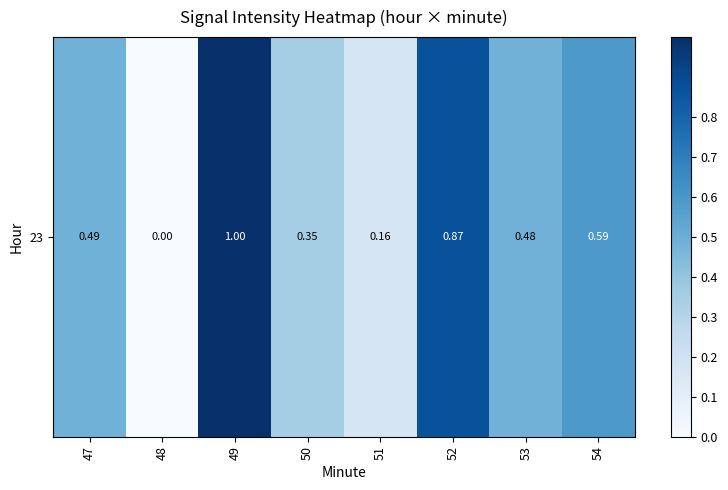

The chart shows a value of 0.4 at 50. True or false?

True